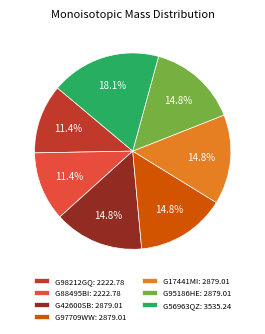

Combined, do G17441MI: 2879.01 and G88495BI: 2222.78 account for over 50%?

No